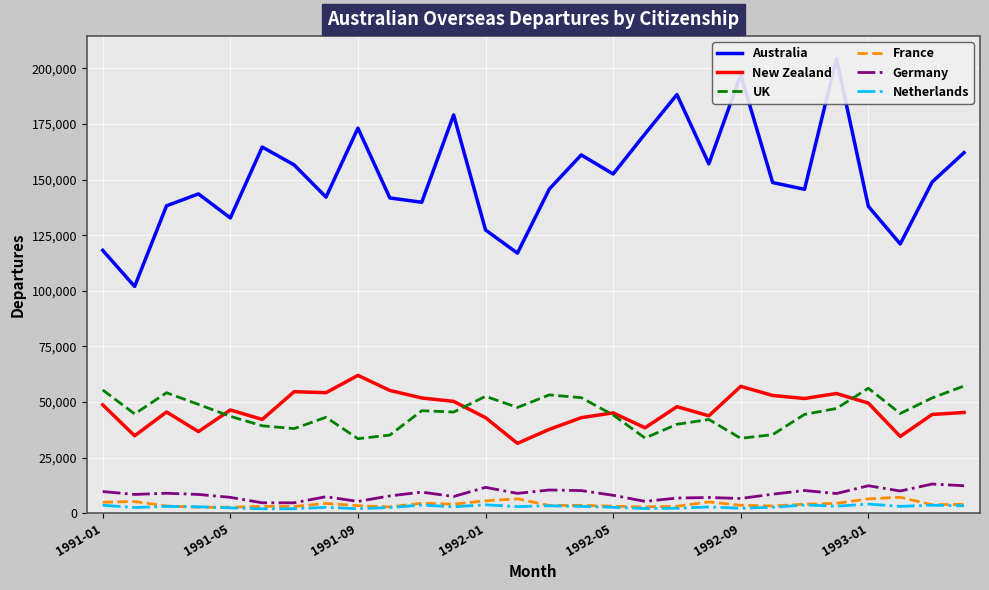

What is the sum of all New Zealand values?

1300880